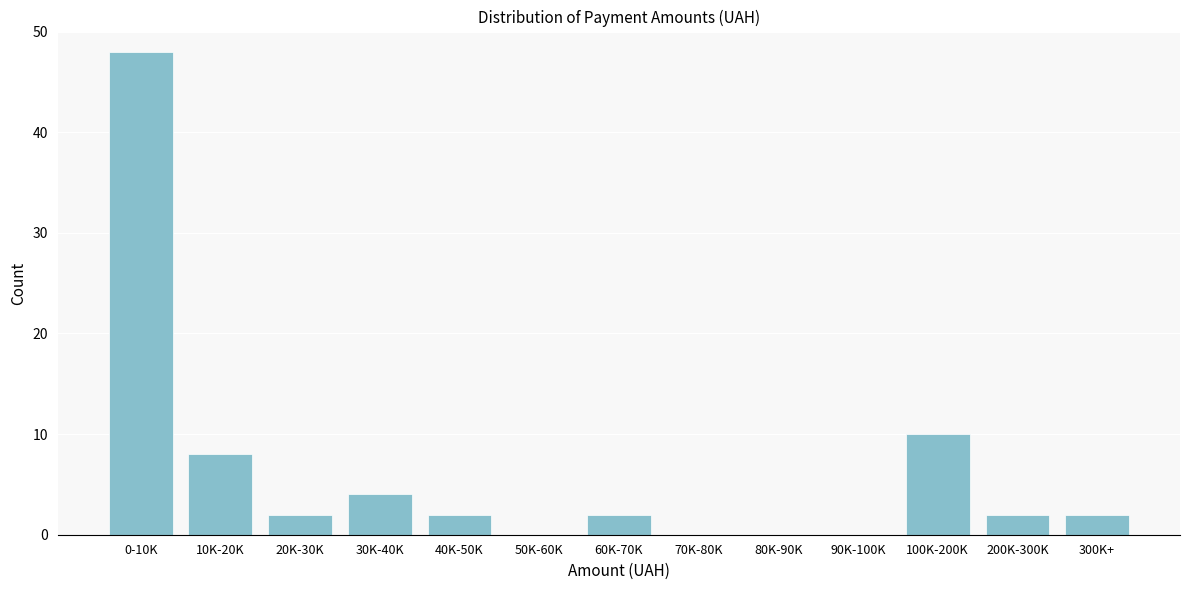

Reading left to right, what are all the values shown in this chart?

0-10K=48	10K-20K=8	20K-30K=2	30K-40K=4	40K-50K=2	50K-60K=0	60K-70K=2	70K-80K=0	80K-90K=0	90K-100K=0	100K-200K=10	200K-300K=2	300K+=2